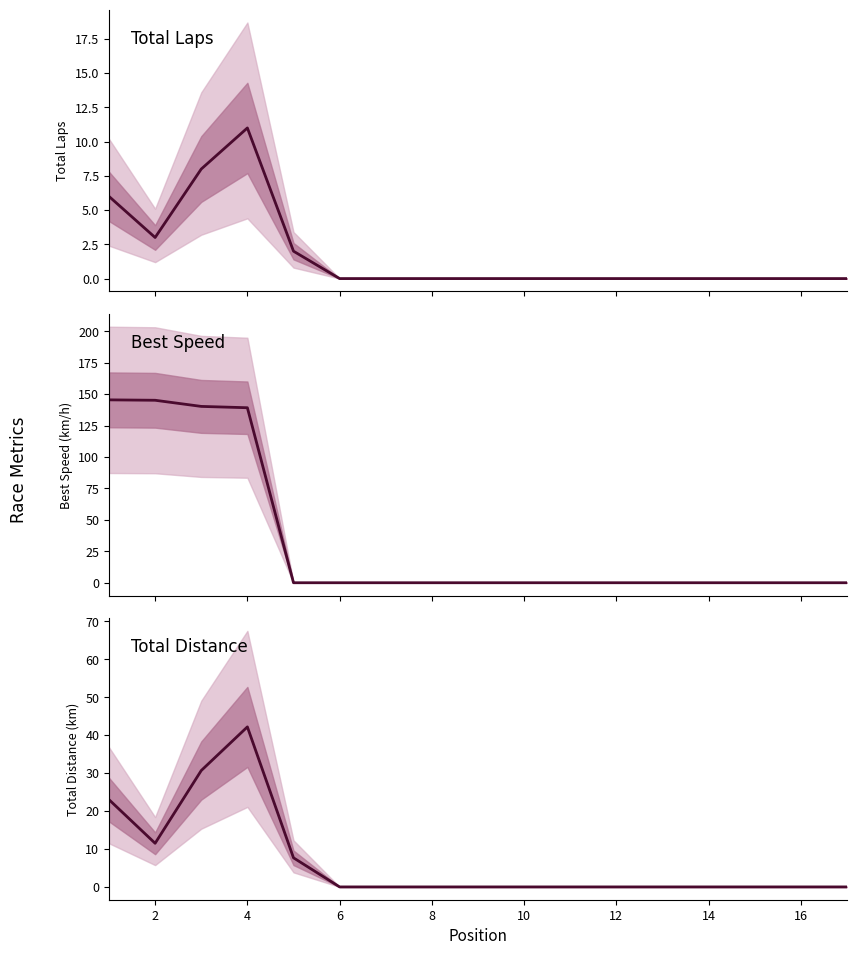

What is the label of the 16th point from the right?

2